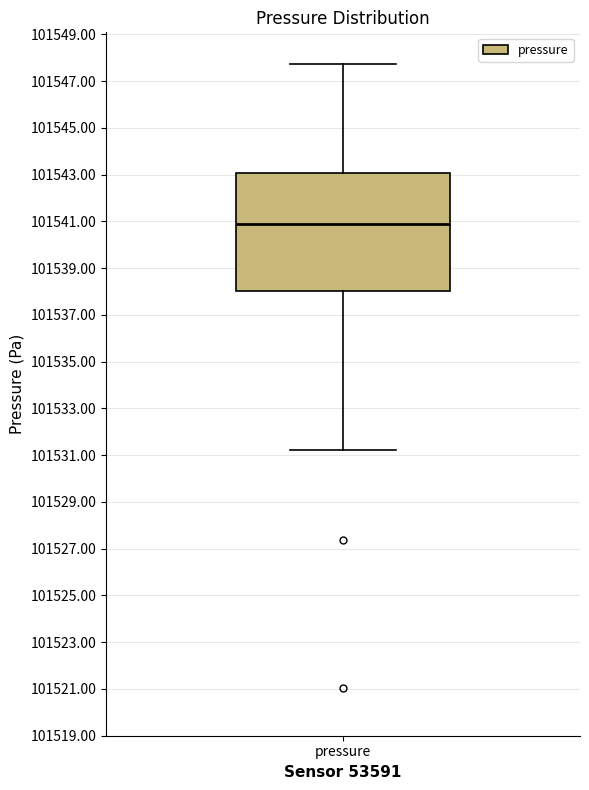

Read this box plot against the y-axis: the position of the median line, the range covered by the box, and the ends of both whiskers. The values are not printed on the chart, so give them approximately, as read against the axis.

median 101540.8, box 101538.0 to 101543.0, whiskers 101531.2 to 101547.8